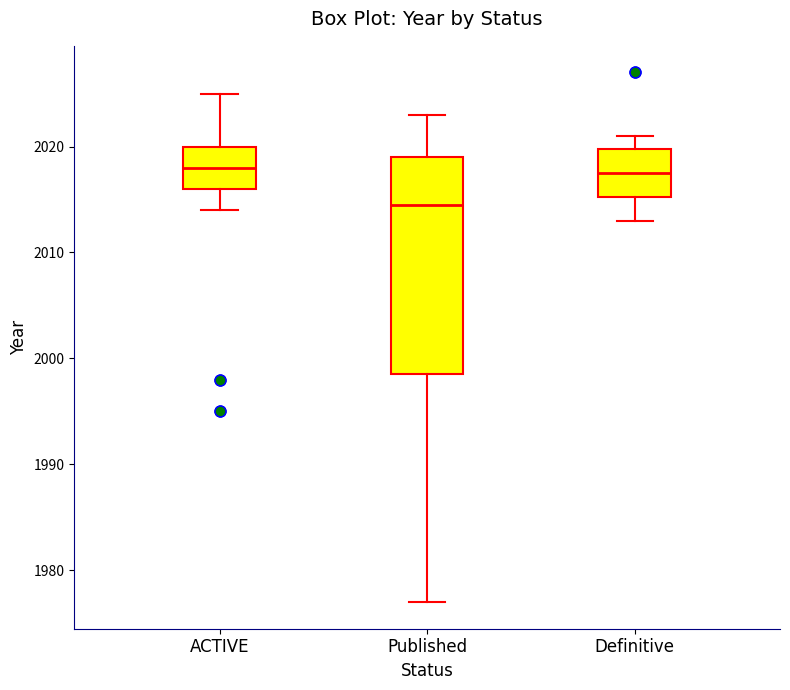

Reading left to right, read every box against the y-axis: the position of its median line, the range the box covers, and the ends of its whiskers. The values are not printed on the chart, so give them approximately, as read against the axis.

ACTIVE: median 2018, box 2016 to 2020, whiskers 2014 to 2025
Published: median 2015, box 1999 to 2019, whiskers 1977 to 2023
Definitive: median 2018, box 2015 to 2020, whiskers 2013 to 2021